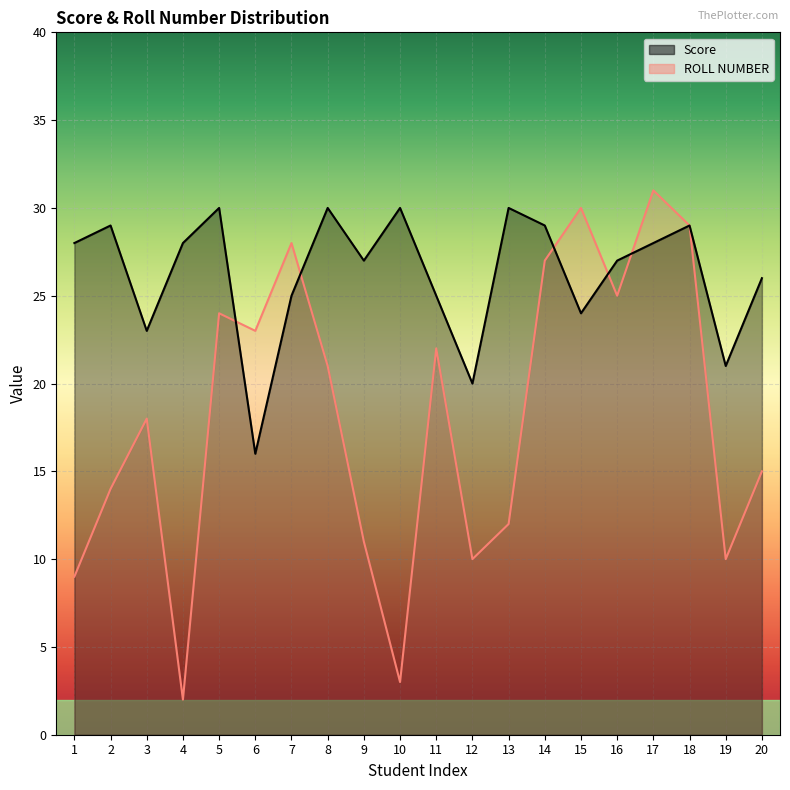

Between 6 and 9, which series saw the biggest shift?

ROLL NUMBER